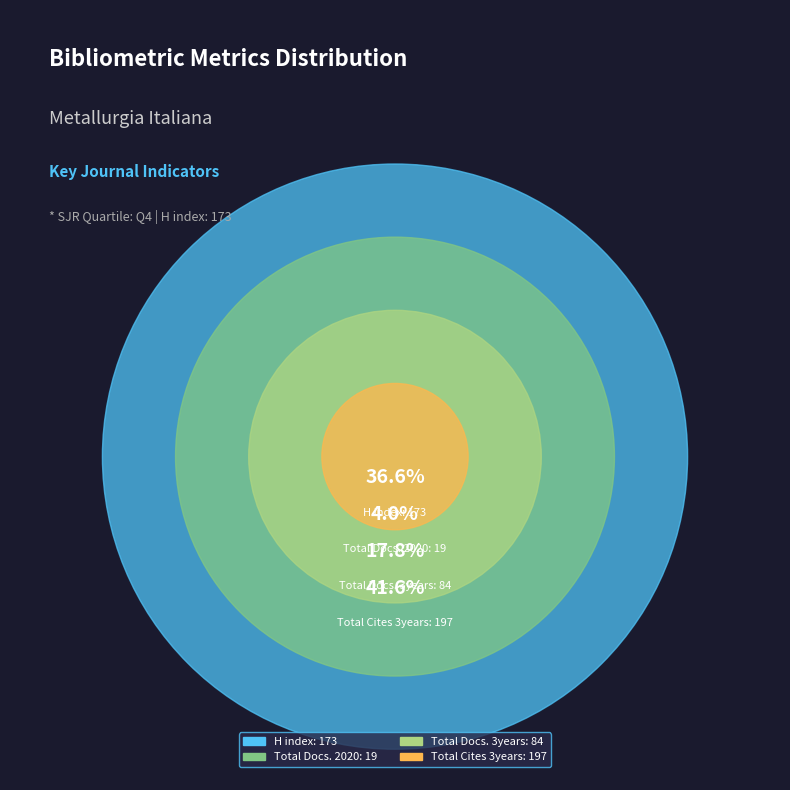

To the nearest percent, what percentage of the pie is Total Docs. 2020 (Metallurgia Italiana)?

4%